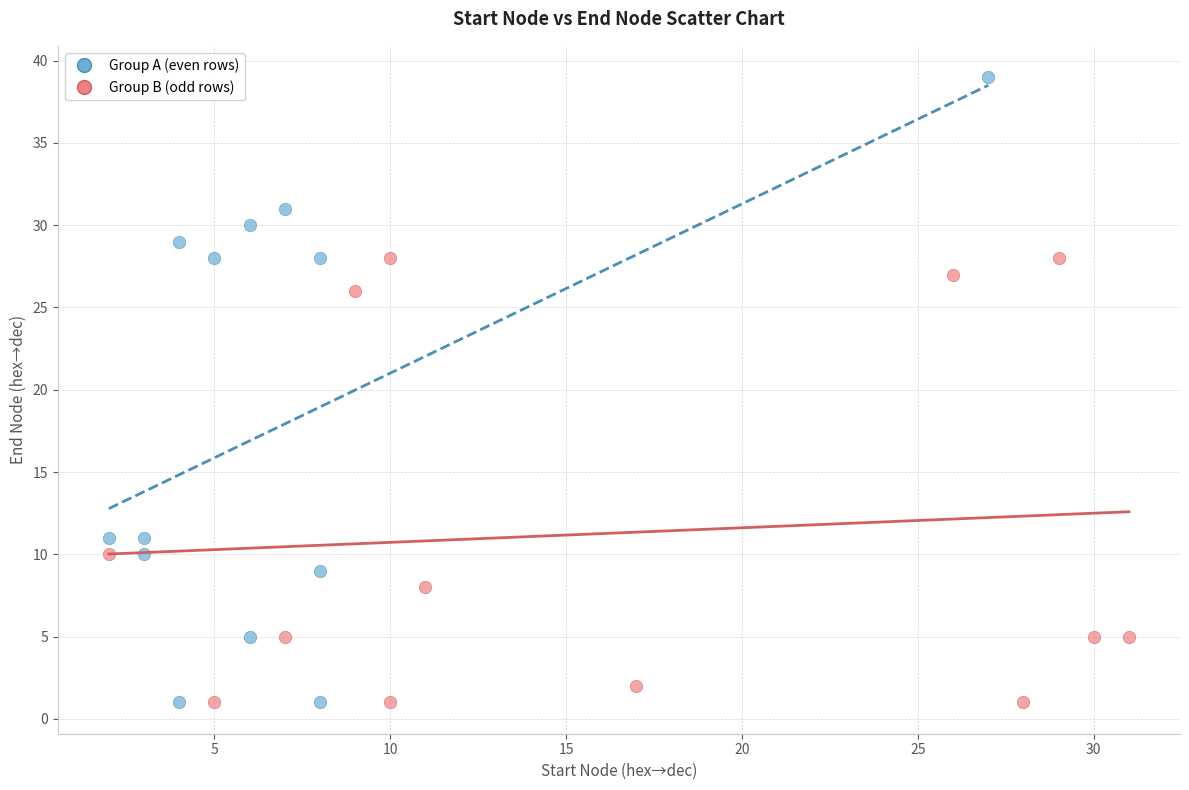

Which series has the widest spread of Y values?

Group A (even rows)